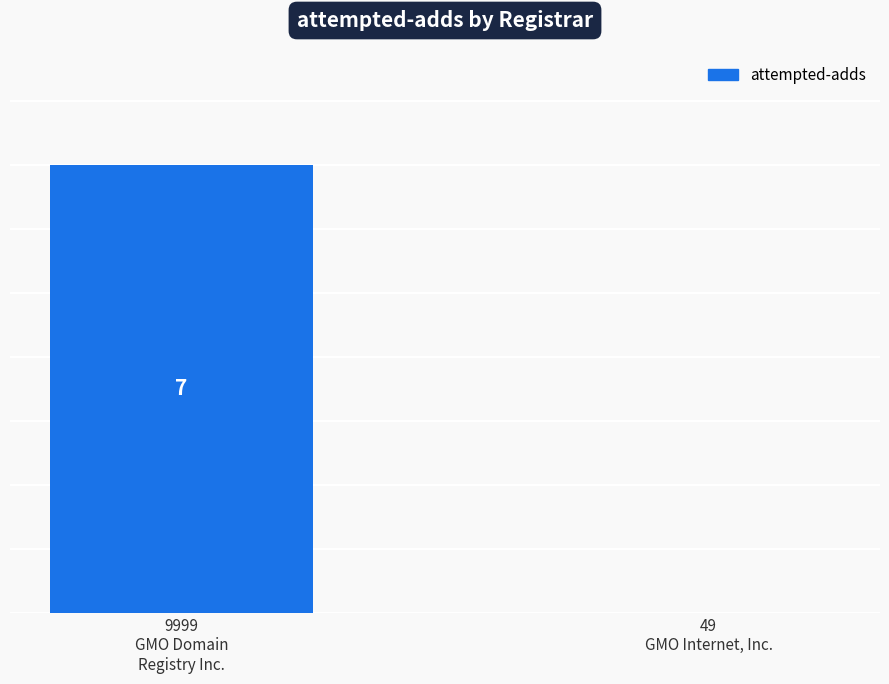

Are the bars horizontal?

No